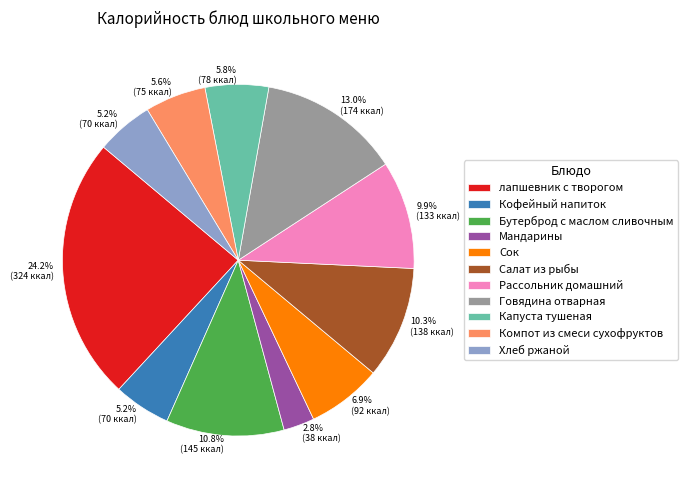

How many segments does this pie chart have?

11